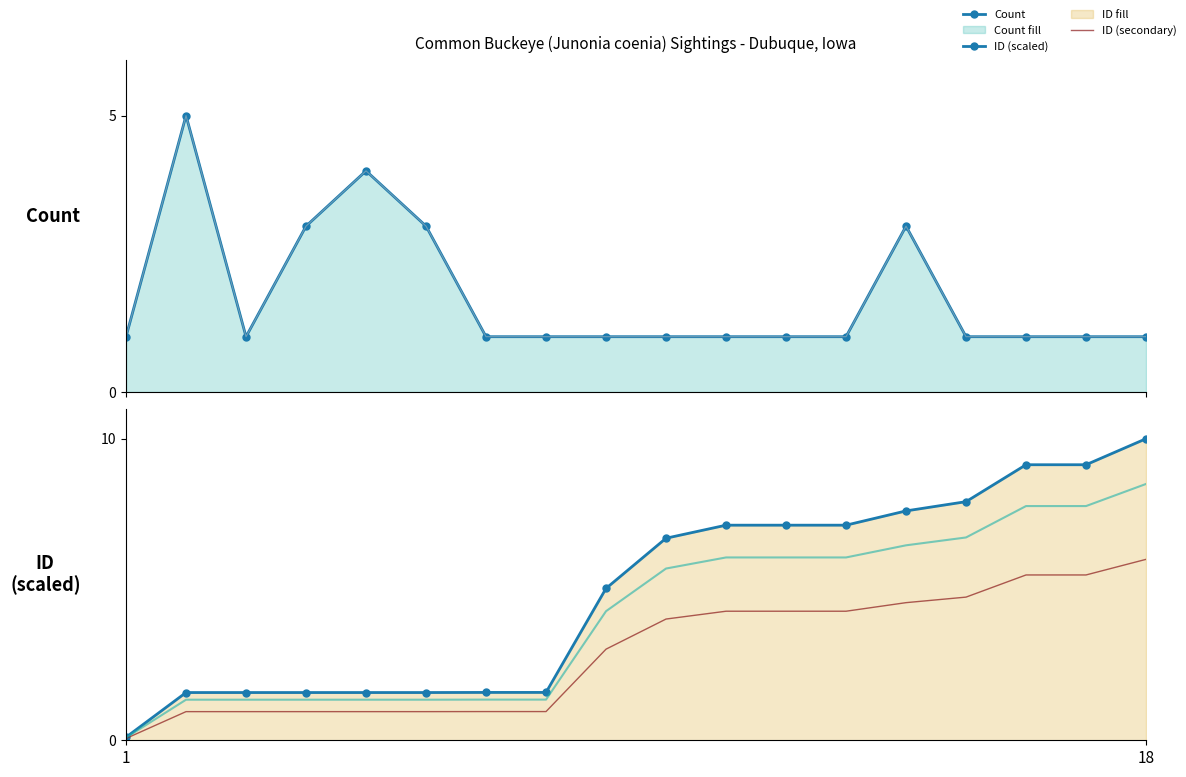

Reading left to right, extract all data points from this chart.

Count: 1.0	5.0	1.0	3.0	4.0	3.0	1.0	1.0	1.0	1.0	1.0	1.0	1.0	3.0	1.0	1.0	1.0	1.0
Count (ref): 1.0	5.0	1.0	3.0	4.0	3.0	1.0	1.0	1.0	1.0	1.0	1.0	1.0	3.0	1.0	1.0	1.0	1.0
ID (scaled): 0.1	1.6	1.6	1.6	1.6	1.6	1.6	1.6	5.0	6.7	7.1	7.1	7.1	7.6	7.9	9.1	9.1	10.0
ID (scaled, secondary): 0.1	0.9	0.9	0.9	0.9	0.9	1.0	1.0	3.0	4.0	4.3	4.3	4.3	4.6	4.7	5.5	5.5	6.0
ID (scaled, tertiary): 0.1	1.3	1.3	1.3	1.3	1.3	1.3	1.3	4.3	5.7	6.1	6.1	6.1	6.5	6.7	7.8	7.8	8.5